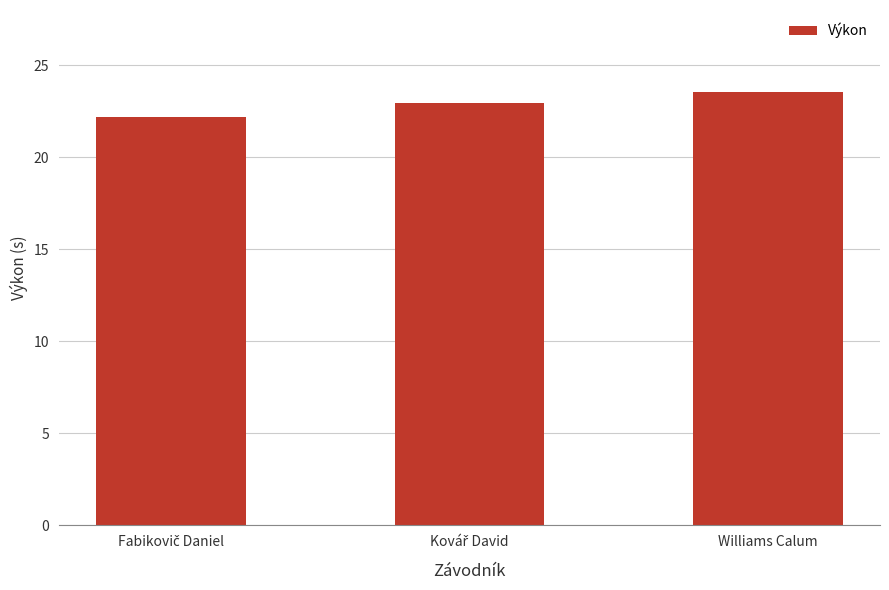

Reading left to right, transcribe all the data shown in this chart.

22.2	22.9	23.5